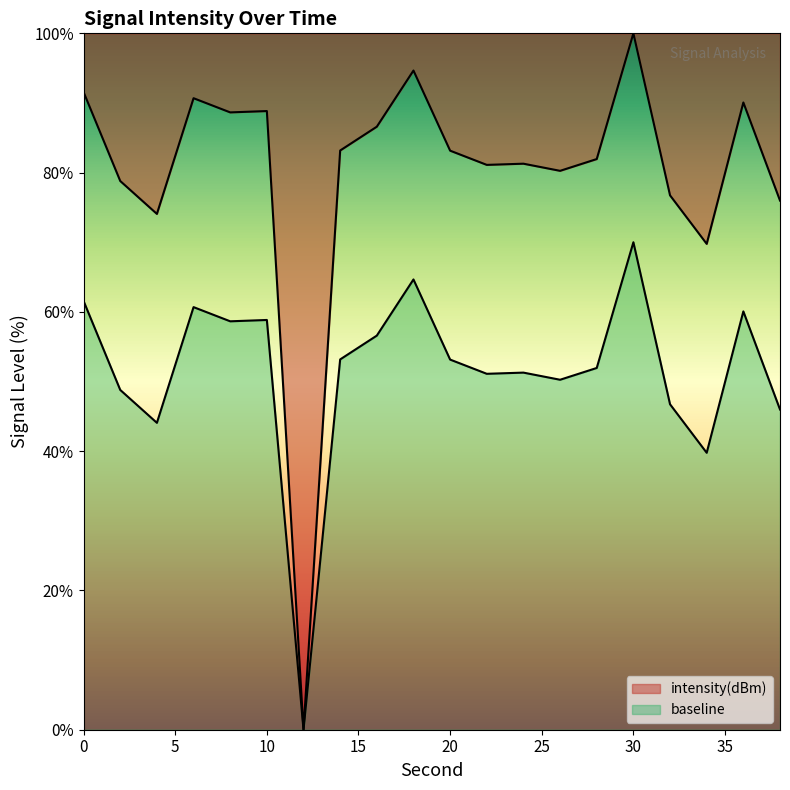

What is the value of the 14th point from the left?

80.3